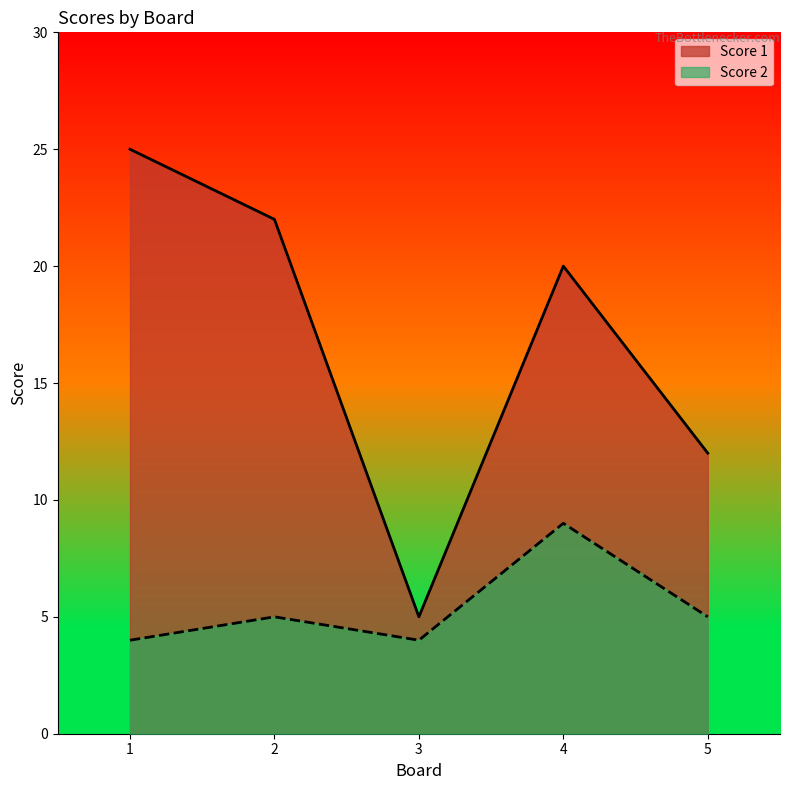

How many lines are shown in the chart?

2